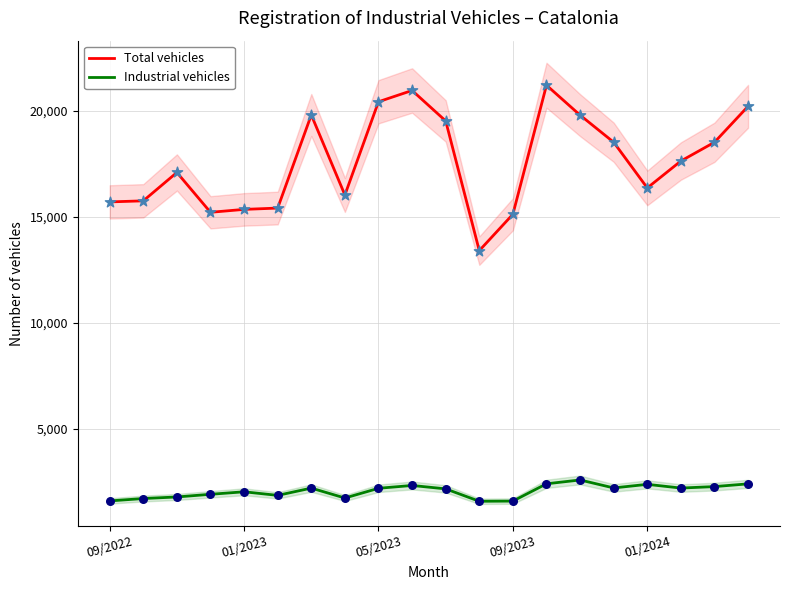

The value of Total vehicles at 09/2023 is 15126. True or false?

True